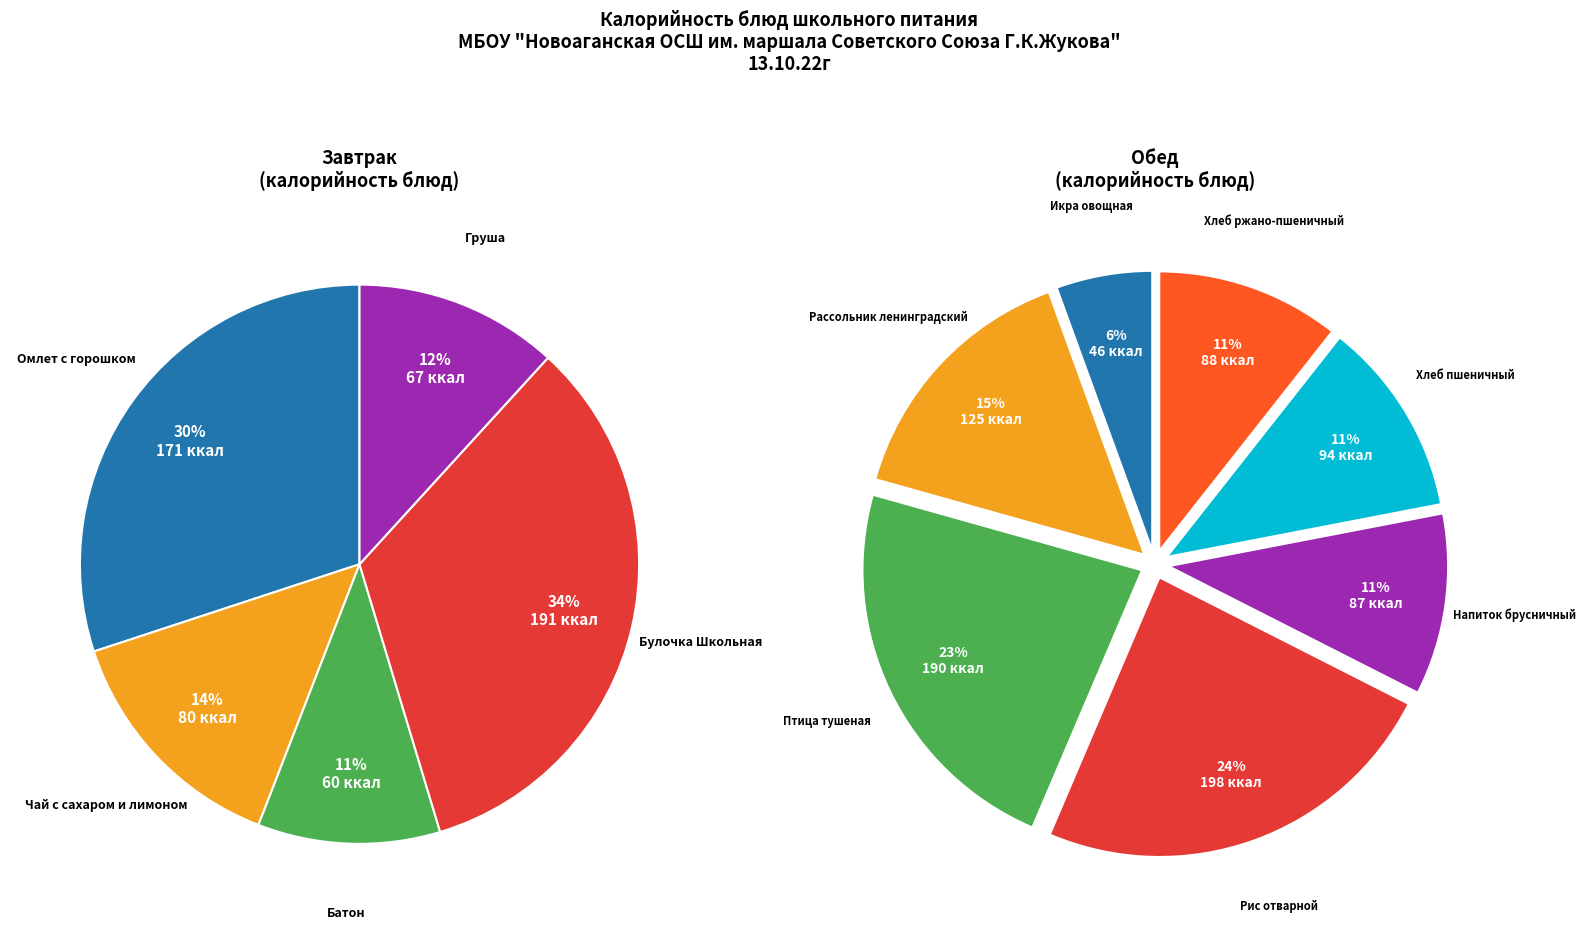

Rank the categories by value from lowest to highest.

Икра овощная, Батон, Груша, Чай с сахаром и лимоном, Напиток брусничный, Хлеб ржано-пшеничный, Хлеб пшеничный, Рассольник ленинградский, Омлет с горошком, Птица тушеная, Булочка Школьная, Рис отварной